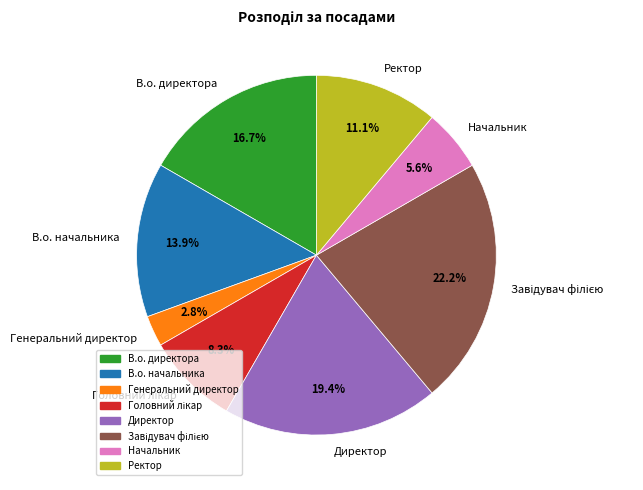

Do Начальник and Генеральний директор together represent more than half of the pie?

No